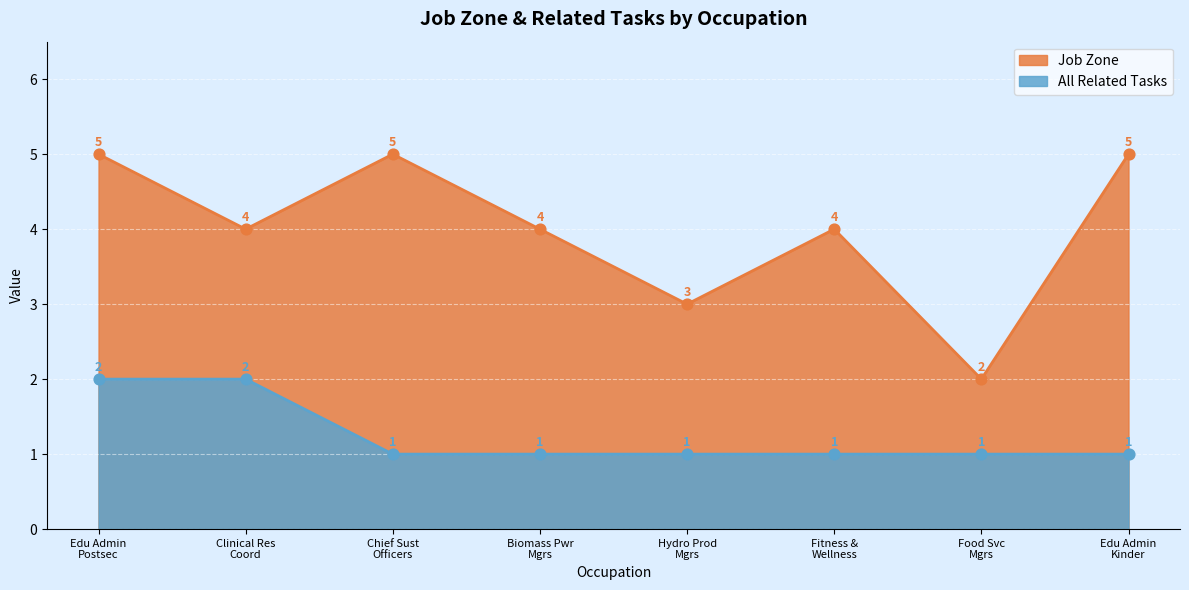

Which series reaches the minimum Y coordinate?

All Related Tasks